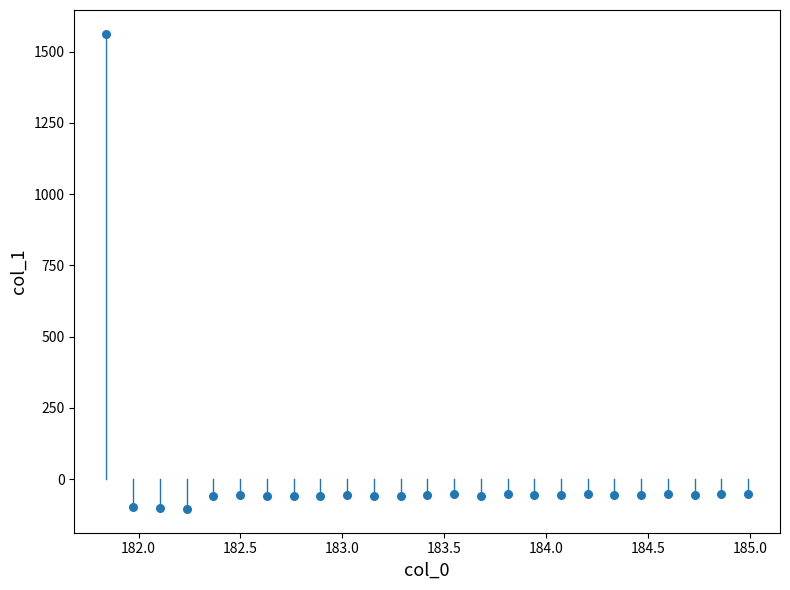

What is the range of X values (max minus min)?

3.1